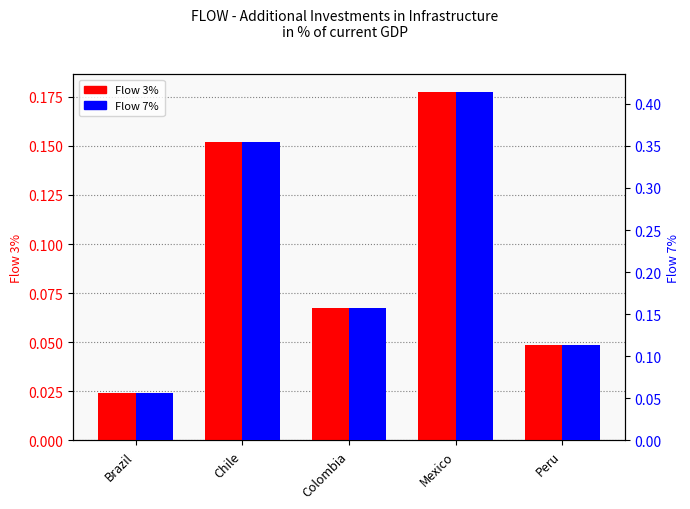

The value of Flow 3% at Brazil is 0.0. True or false?

False